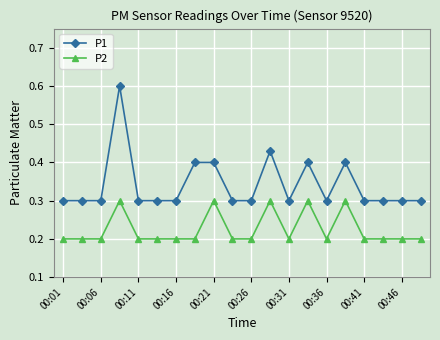

How many P1 values are between 0 and 1?

20